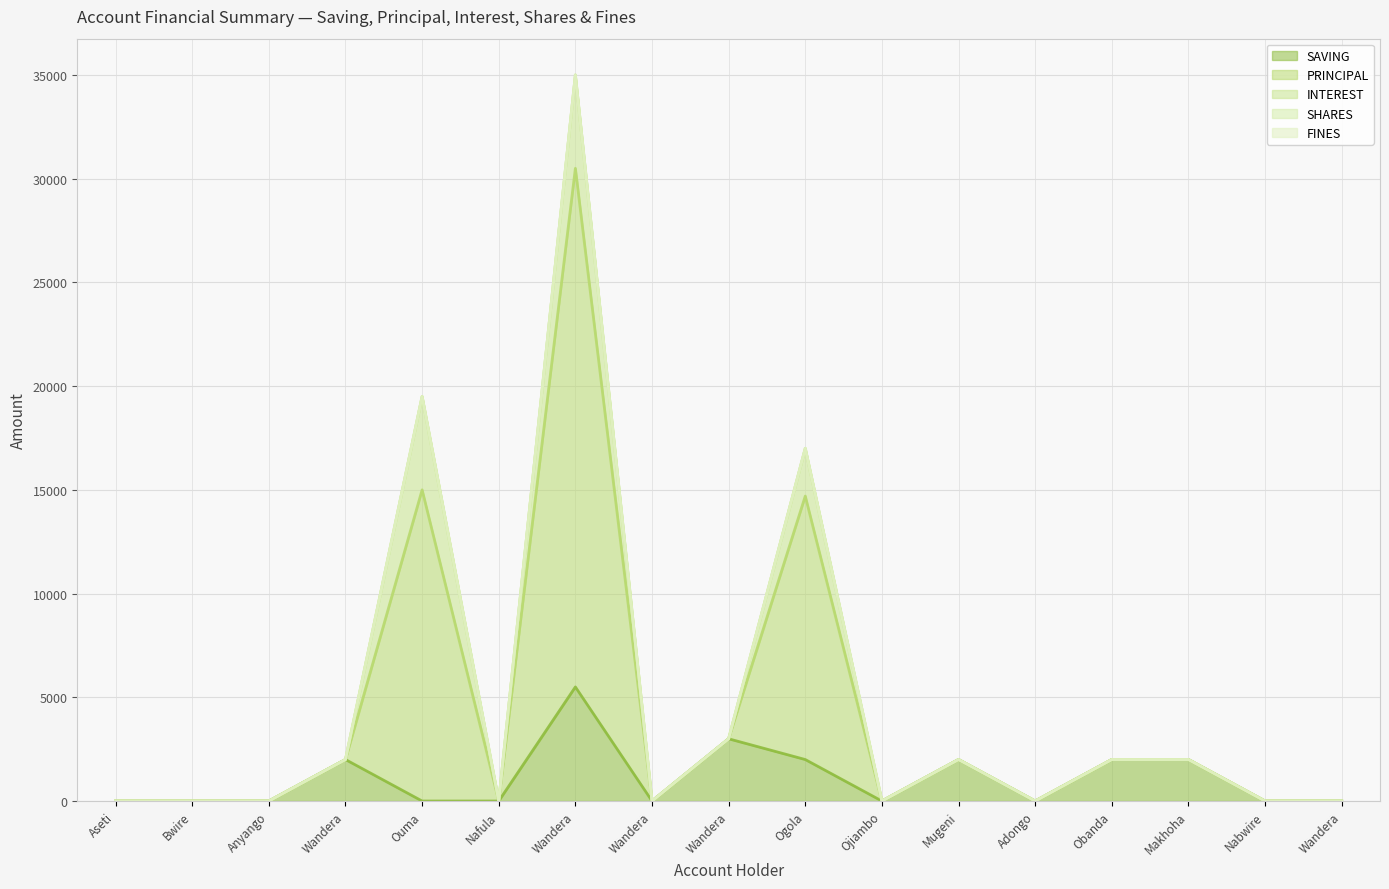

How many lines are shown in the chart?

5